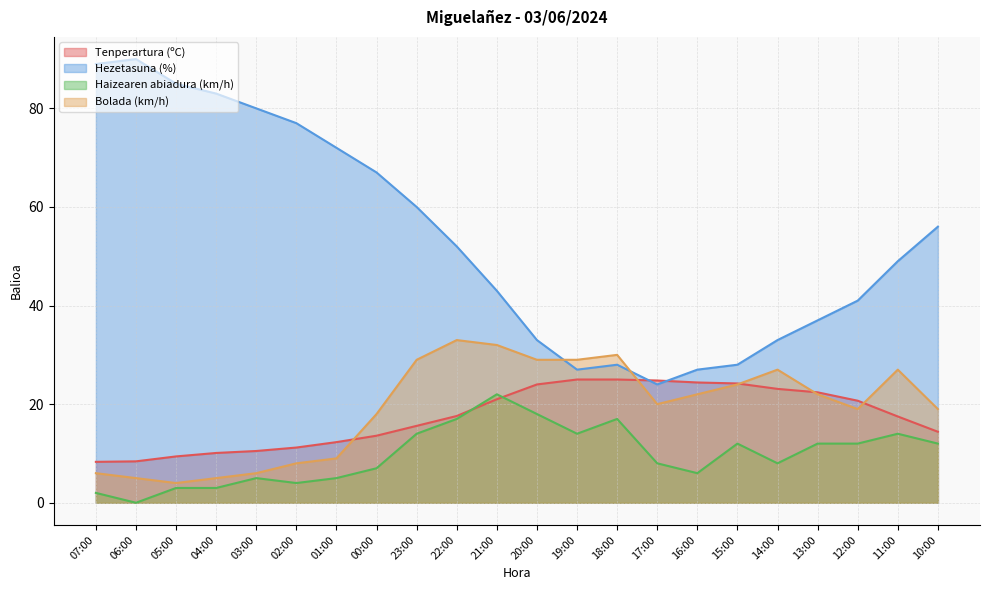

List the series in order of their peak value, lowest first.

Haizearen abiadura (km/h), Tenperartura (ºC), Bolada (km/h), Hezetasuna (%)